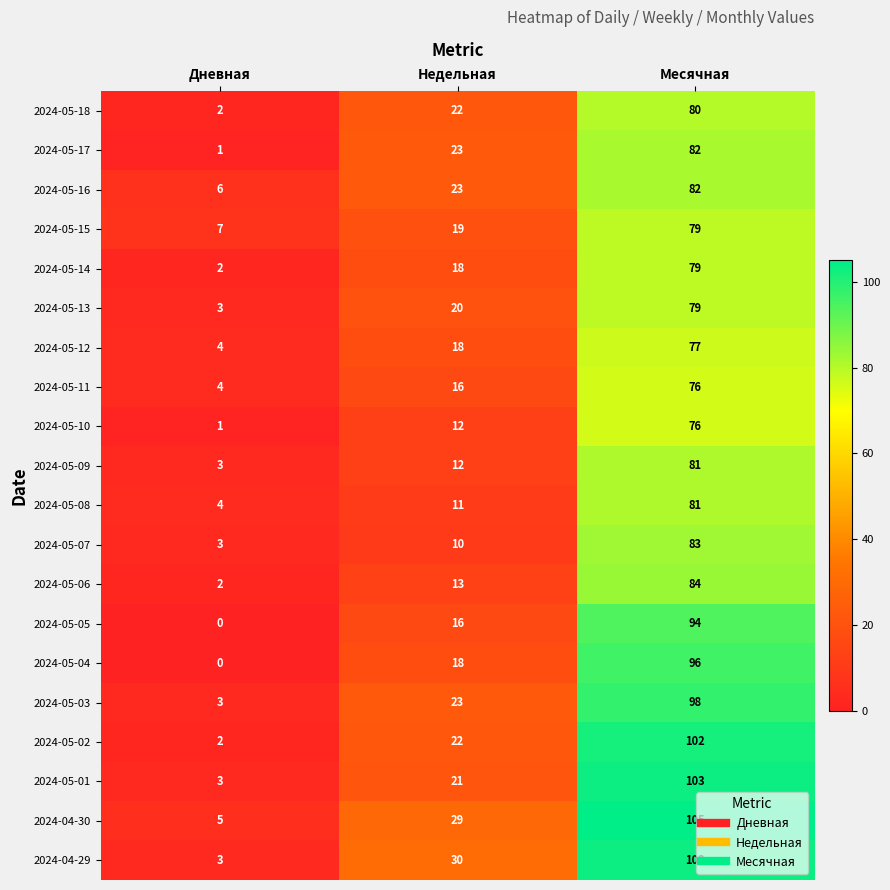

Which category has the highest value in the 2024-05-07 series?

Месячная